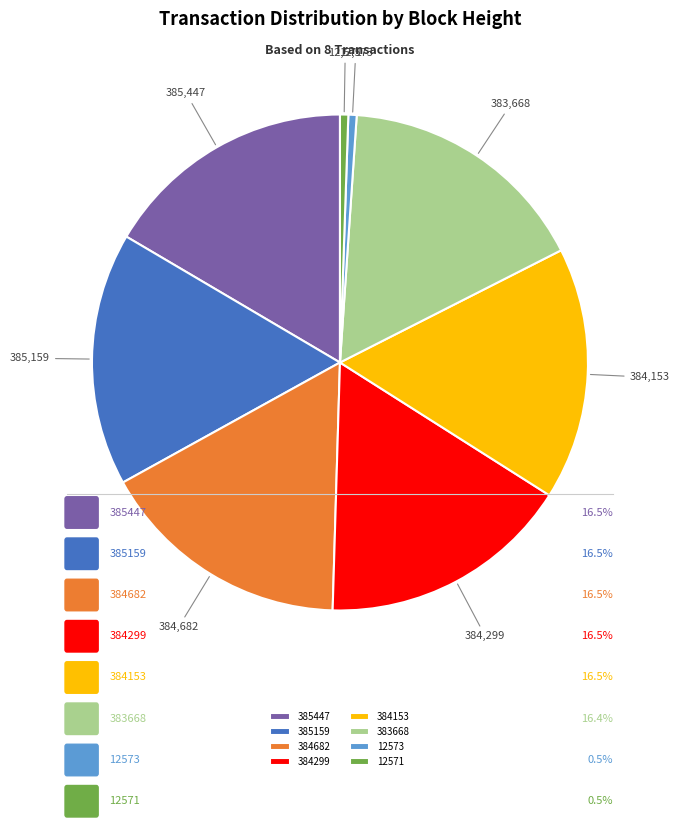

Approximately how many times larger is the value at 383668 compared to 384299?

1.0